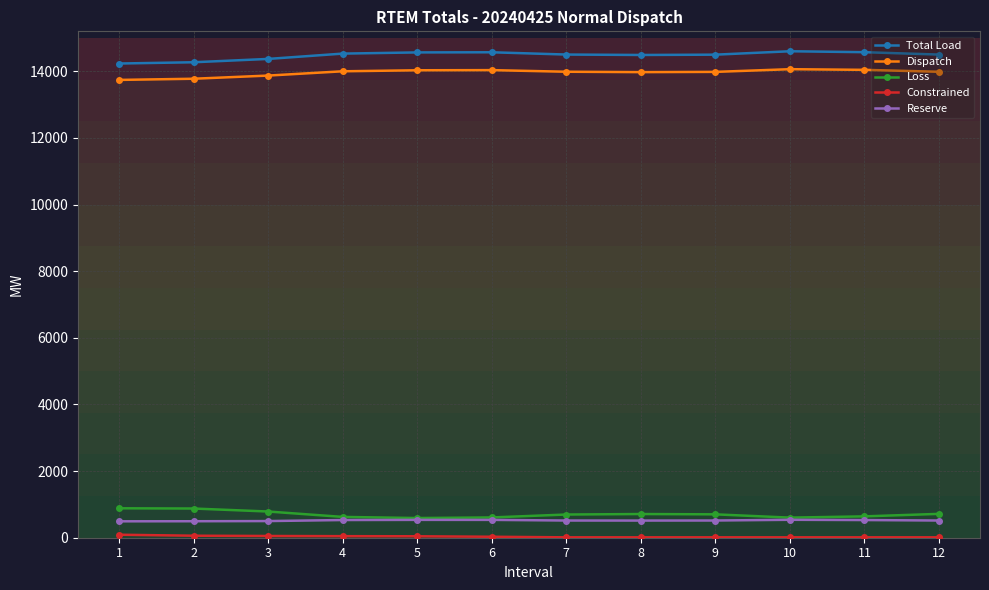

True or false: Dispatch and Total Load cross at least once.

False